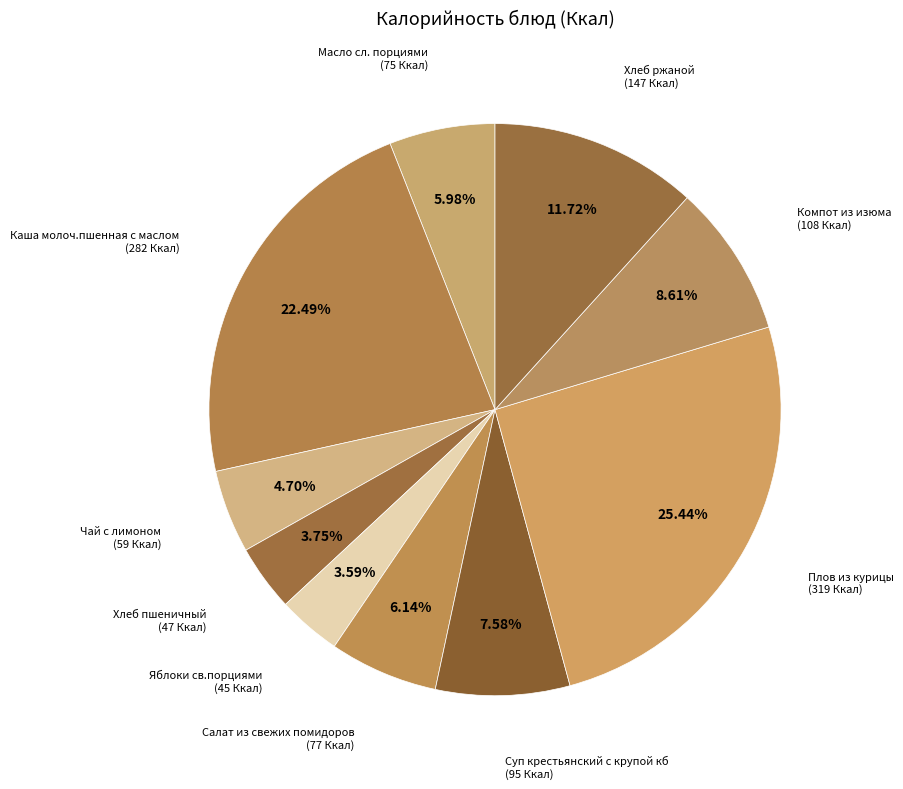

How many slices are in this pie chart?

10